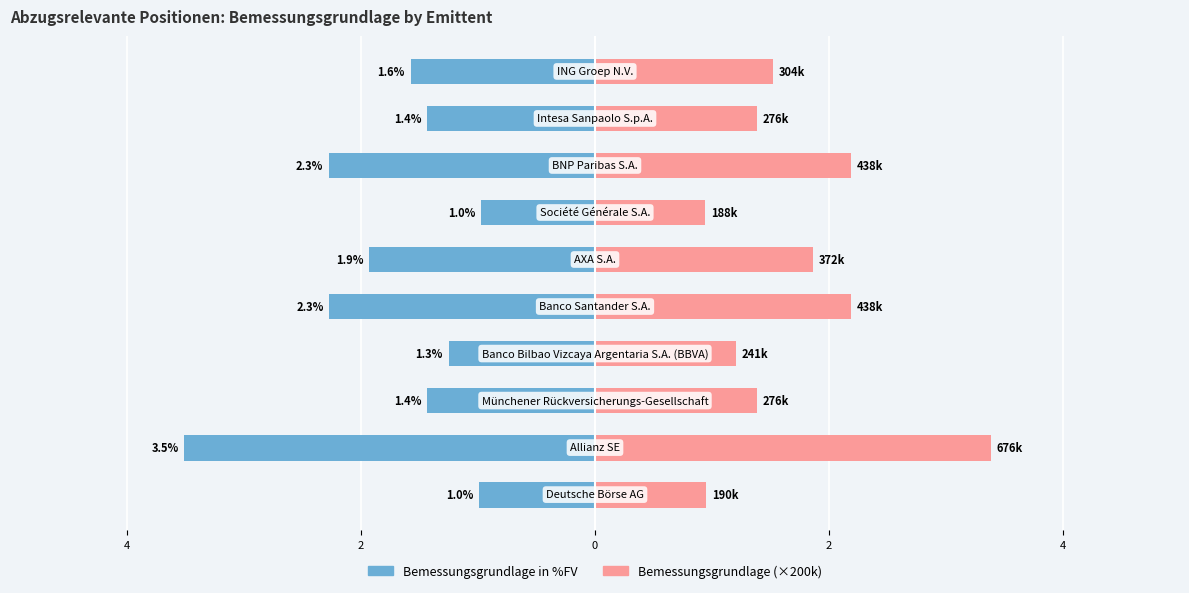

Count the number of categories in the chart.

10